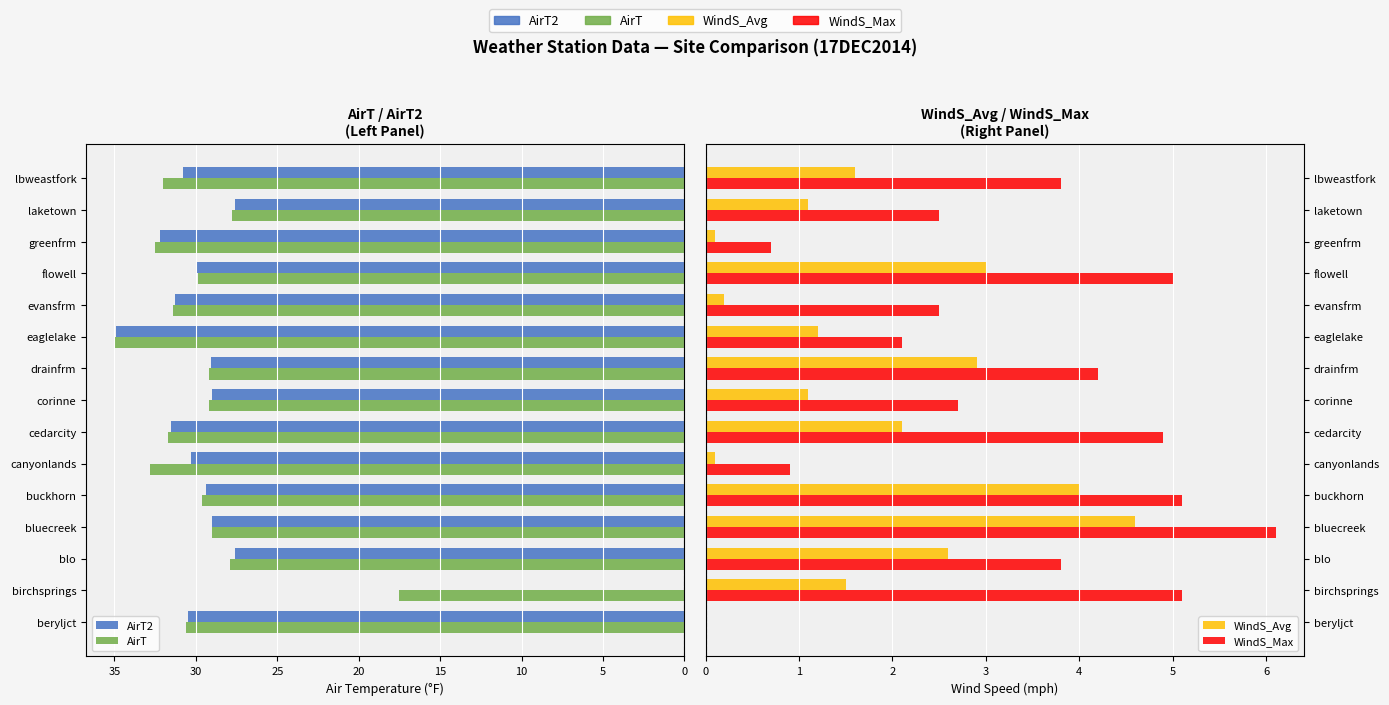

How many positive values does the WindS_Avg series have?

14